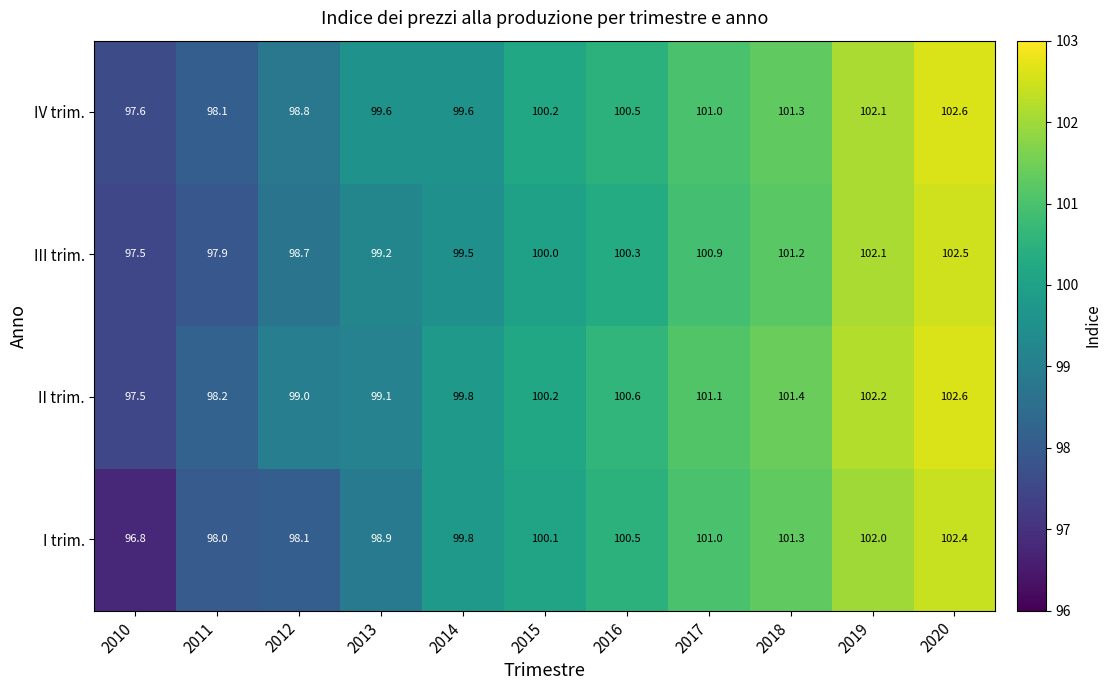

What is the difference between the IV trim. values at 2011 and 2020?

4.5